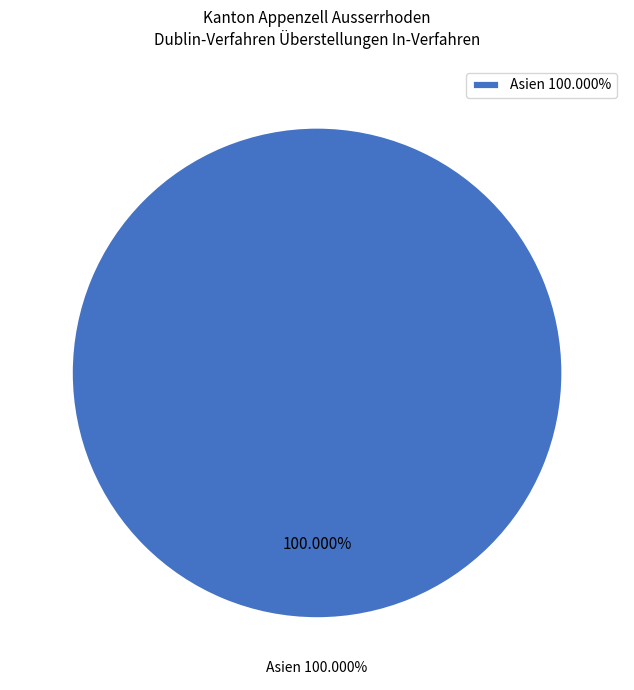

Does Asien represent more than half of the total?

Yes